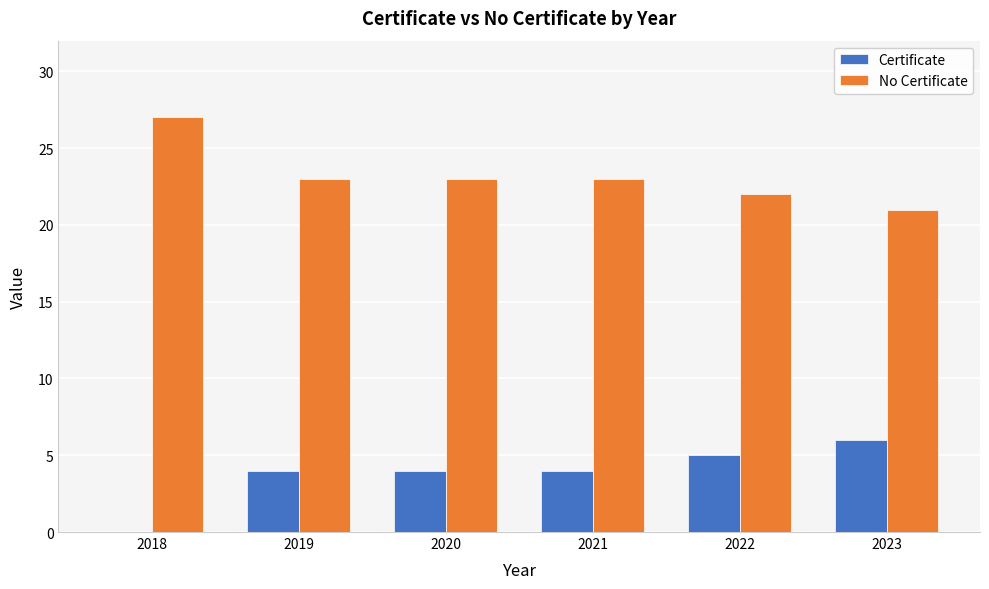

Are the bars horizontal?

No